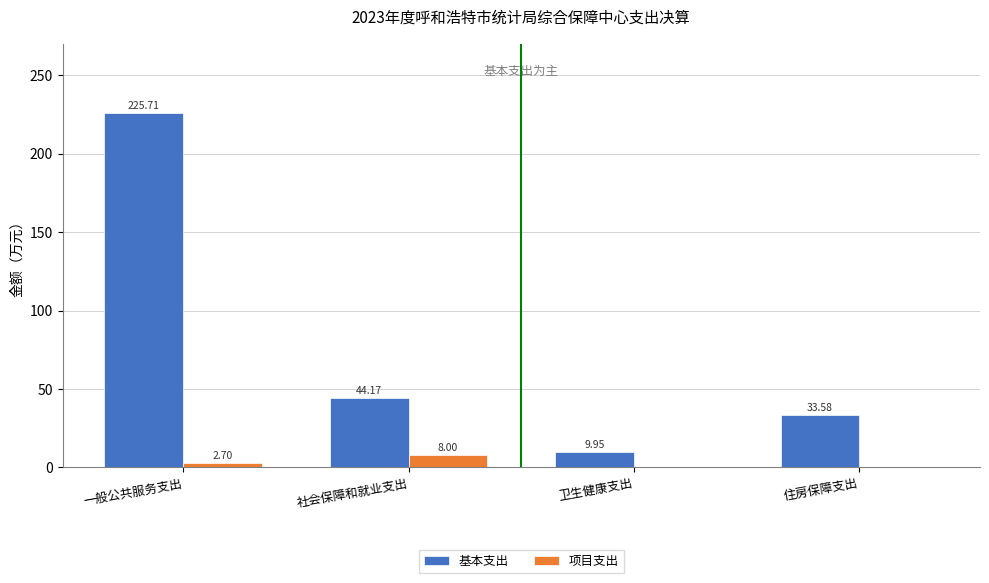

Which label corresponds to the largest value in the chart?

一般公共服务支出